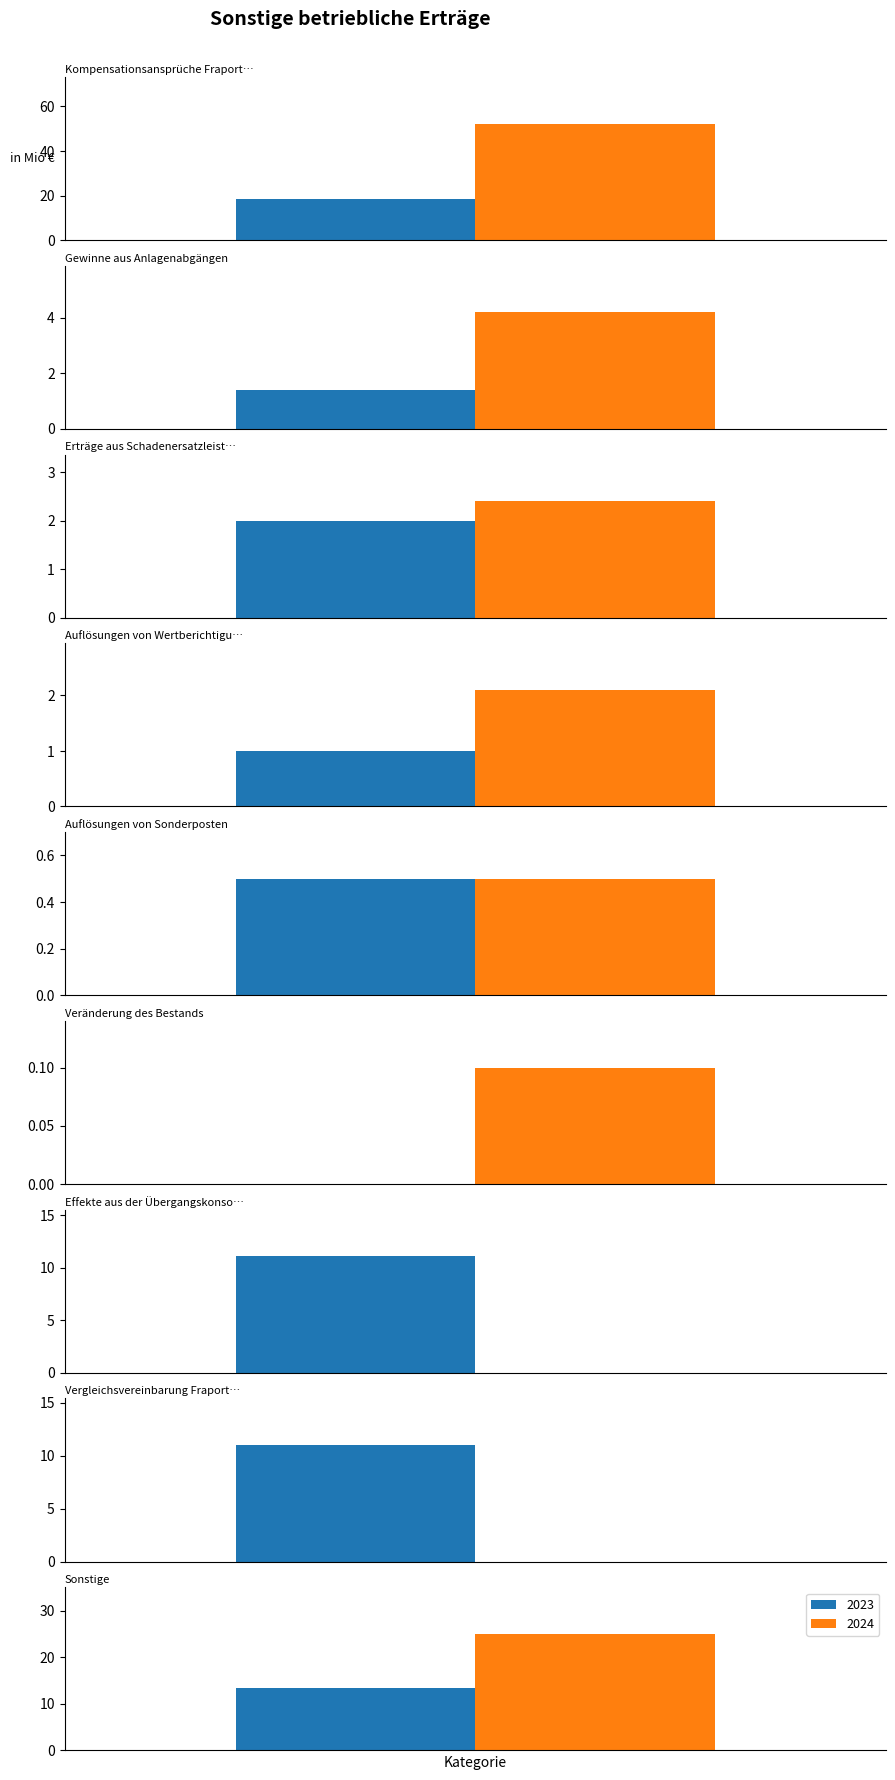

What is the average value of the 2024 series?

9.6